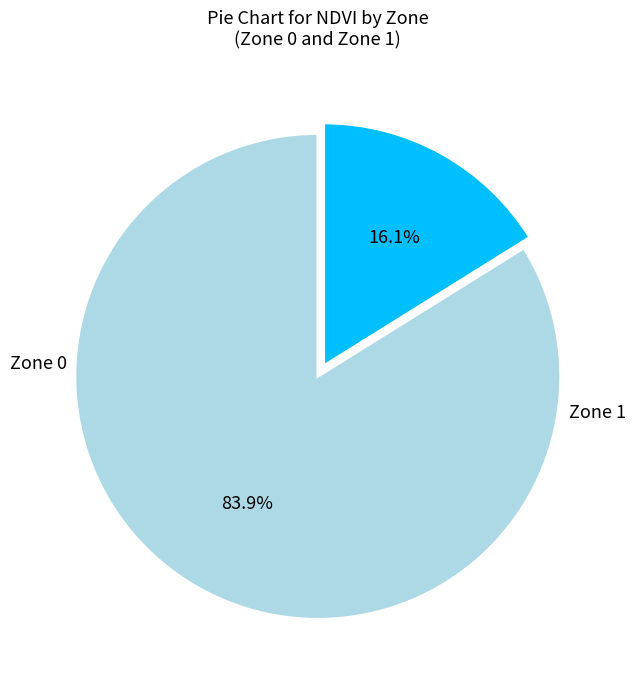

Does any single category account for the majority?

Yes